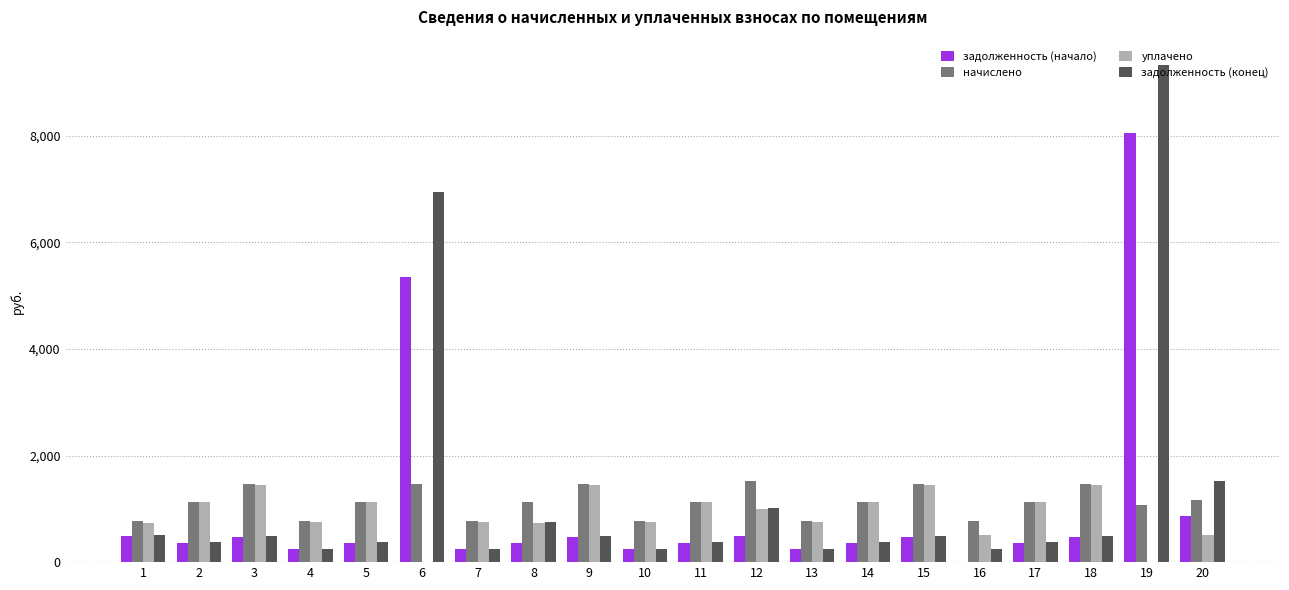

What is the average value of the задолженность (начало) series?

1012.5